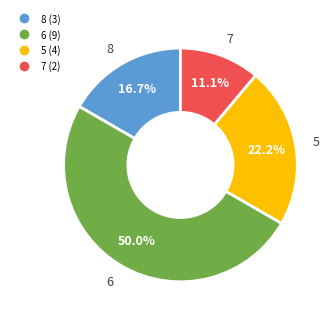

How many segments does this pie chart have?

4